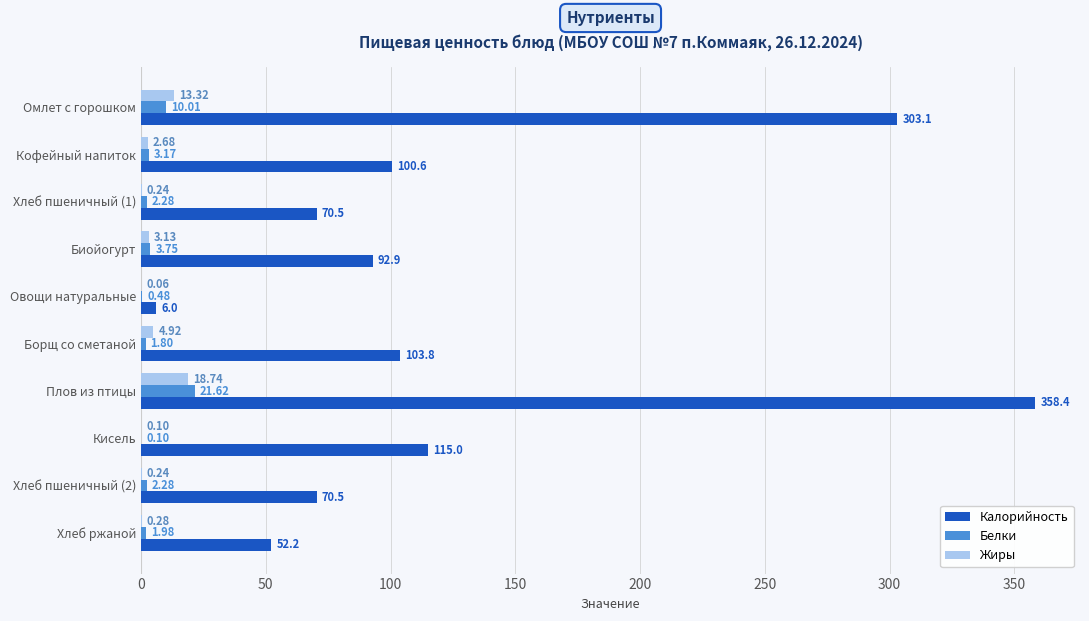

What is the sum of all Калорийность values?

1273.0